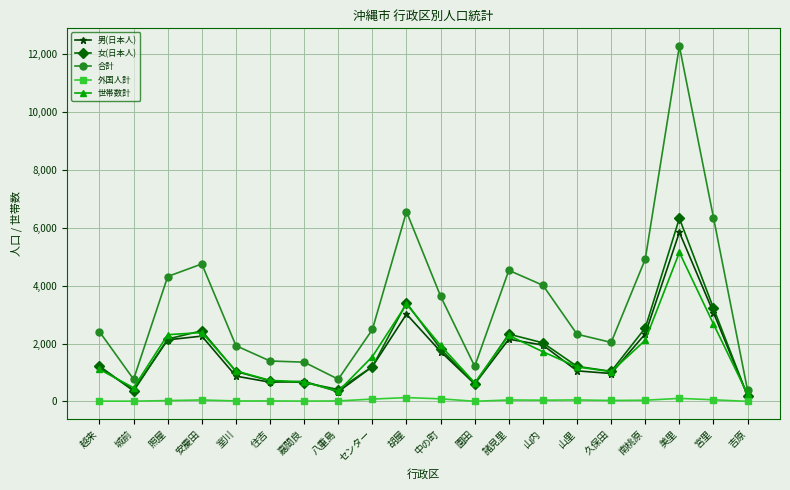

True or false: 世帯数計 and 外国人計 intersect in this chart.

False